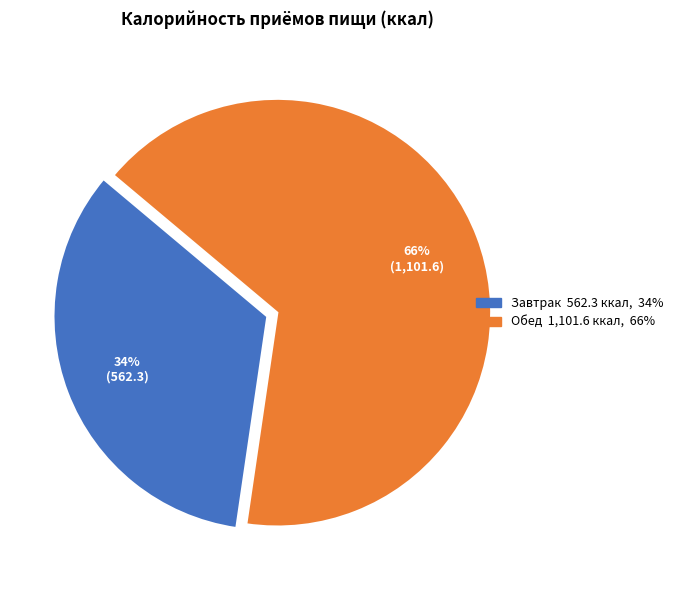

To the nearest percent, what is the difference between the largest and smallest slice percentages?

32%